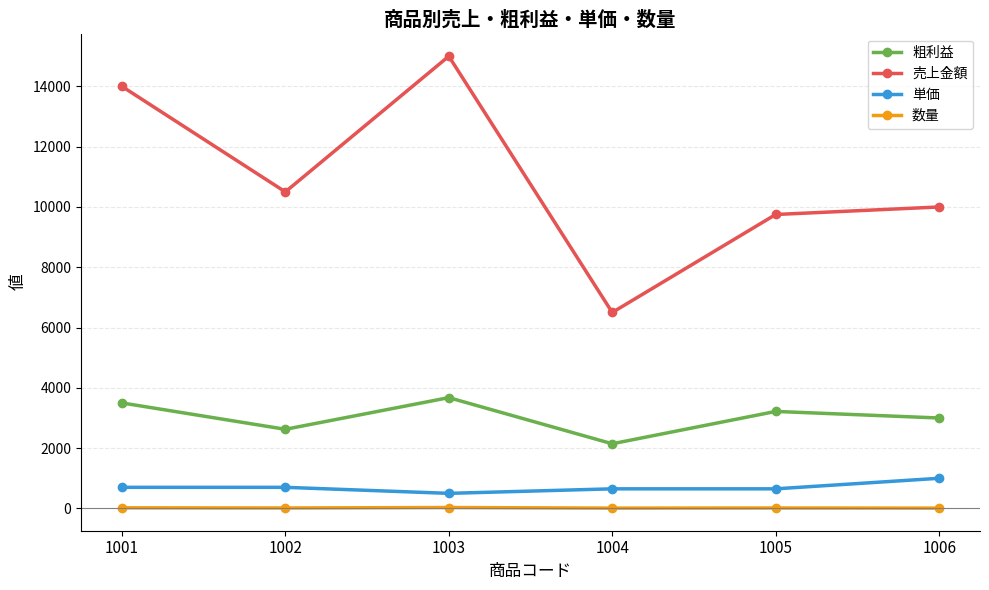

How many distinct data groups are displayed?

4